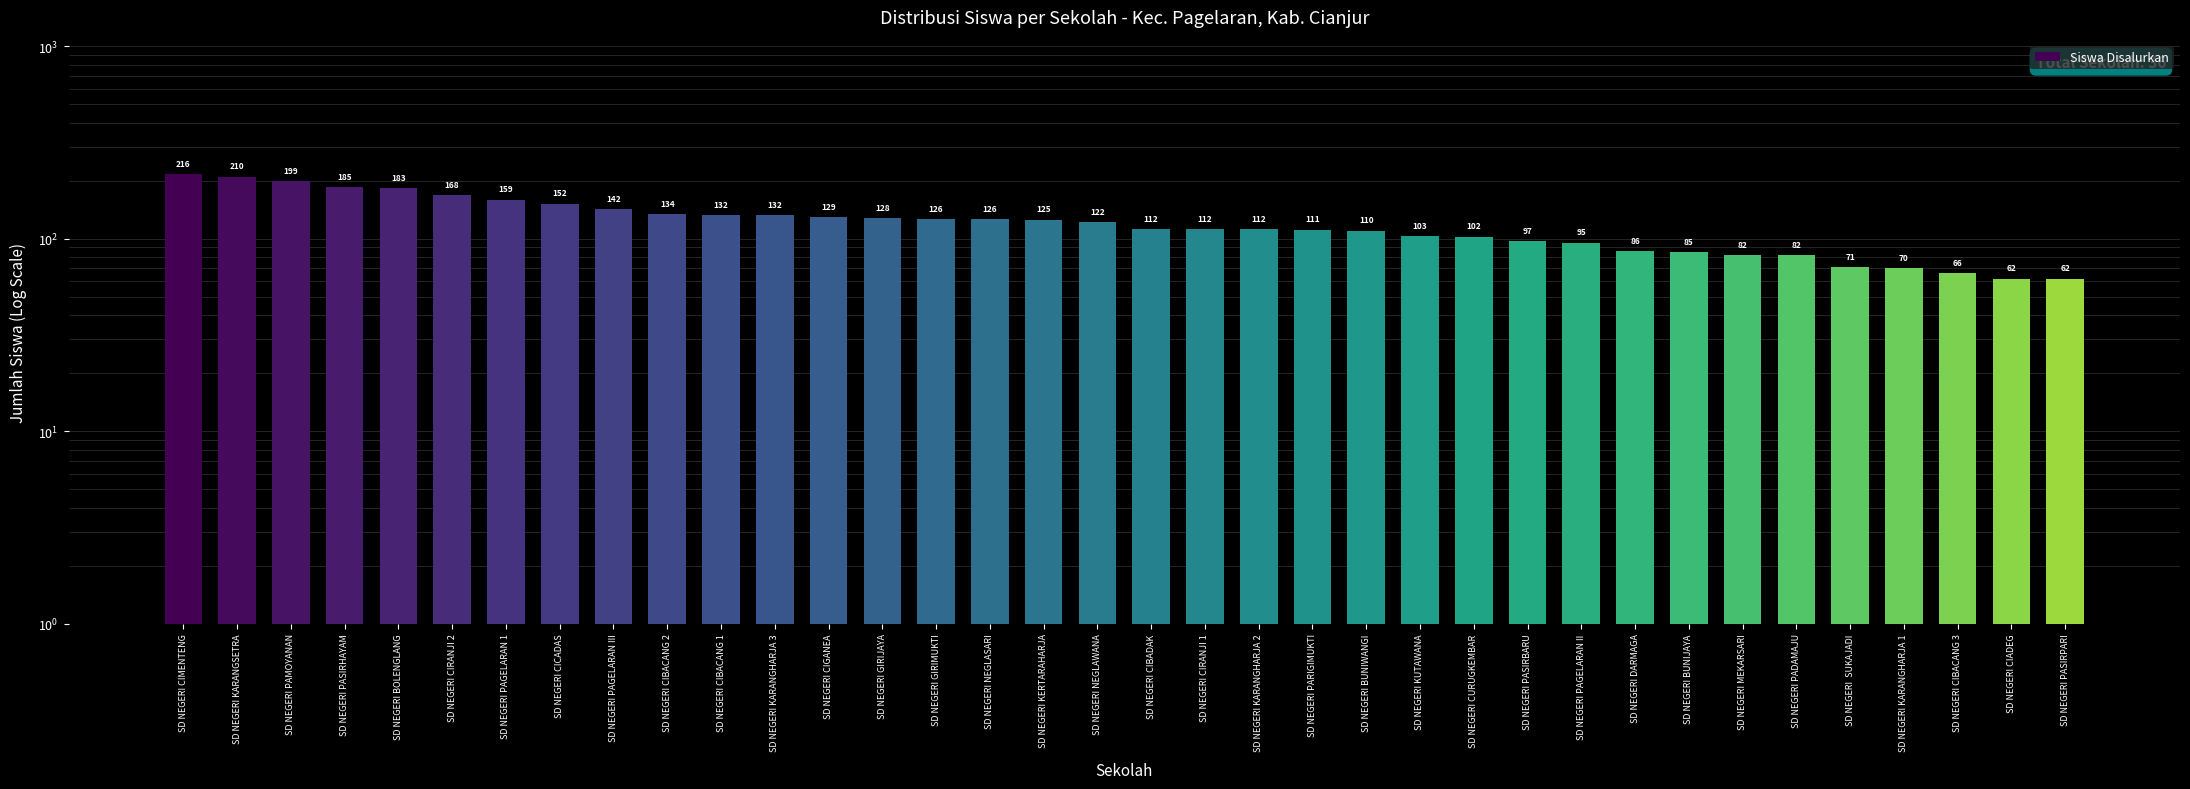

How many series are shown in this chart?

1